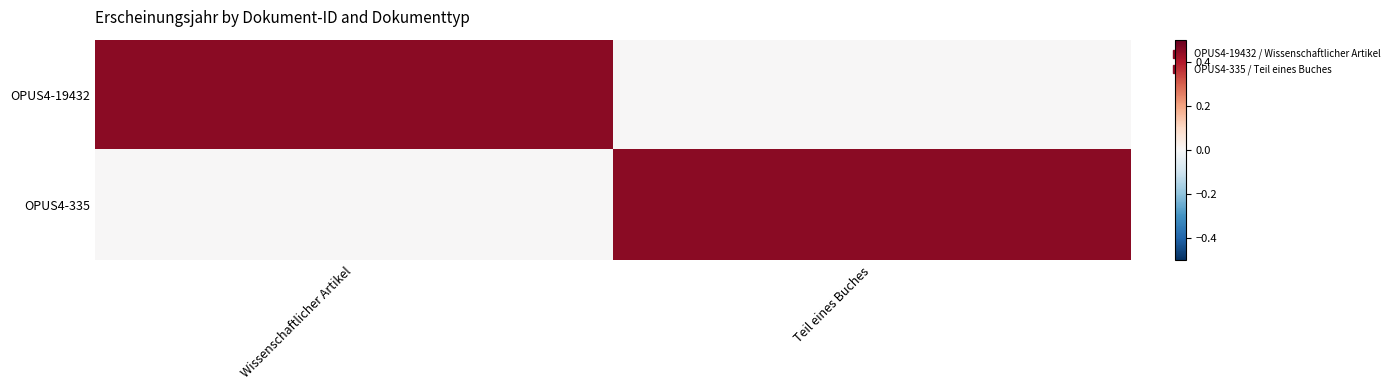

Which category has the lowest value across all series?

Teil eines Buches